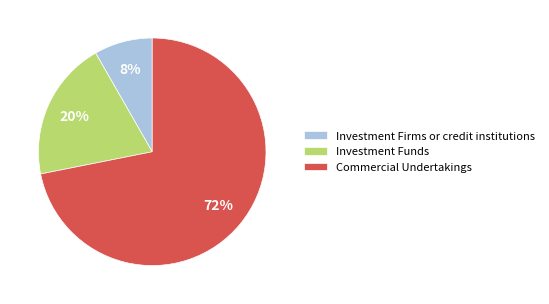

To the nearest percent, what is the combined percentage of Commercial Undertakings and Investment Funds?

92%